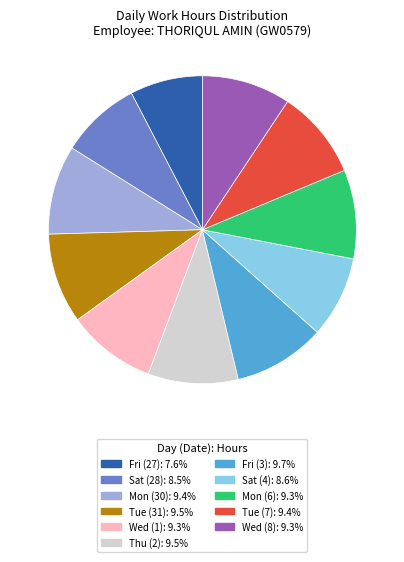

Does any single category account for the majority?

No